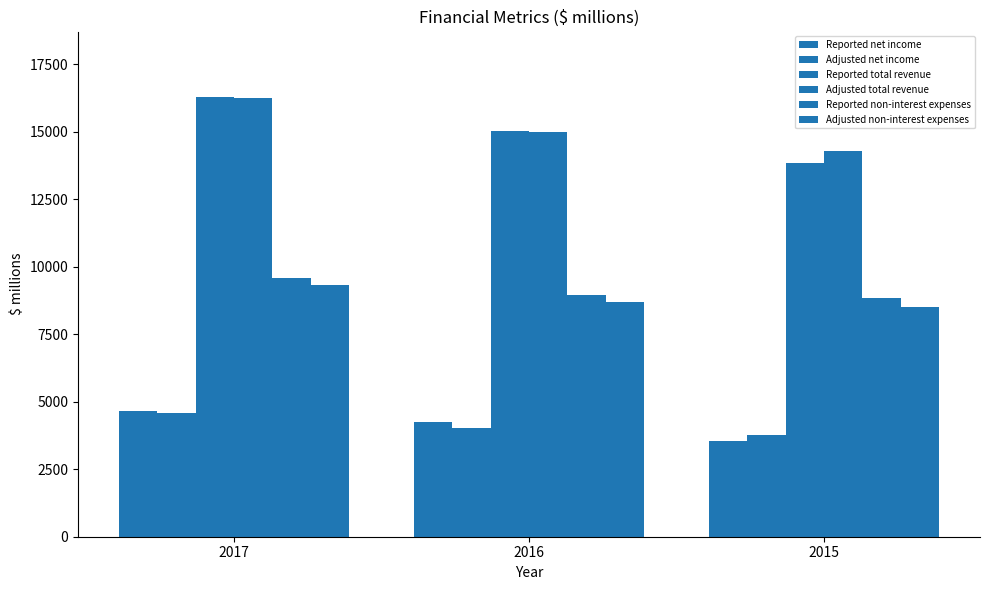

How many groups of bars are there?

3